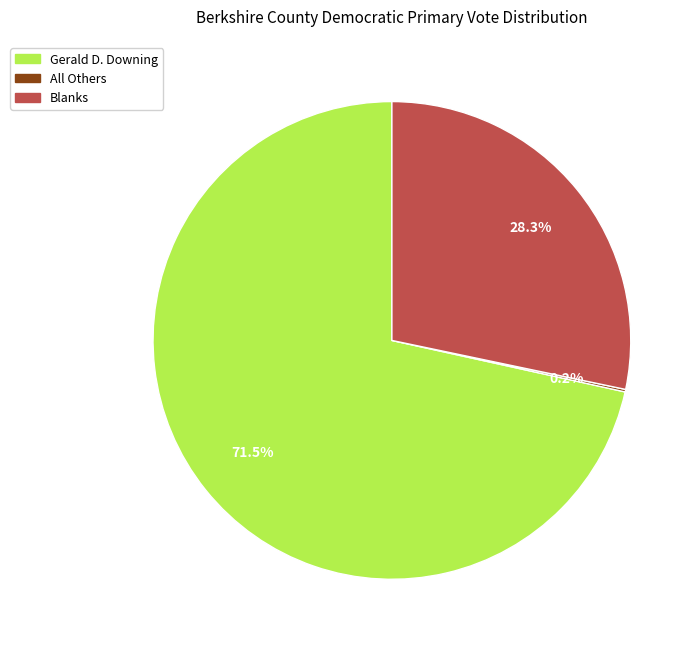

Does any single category account for the majority?

Yes